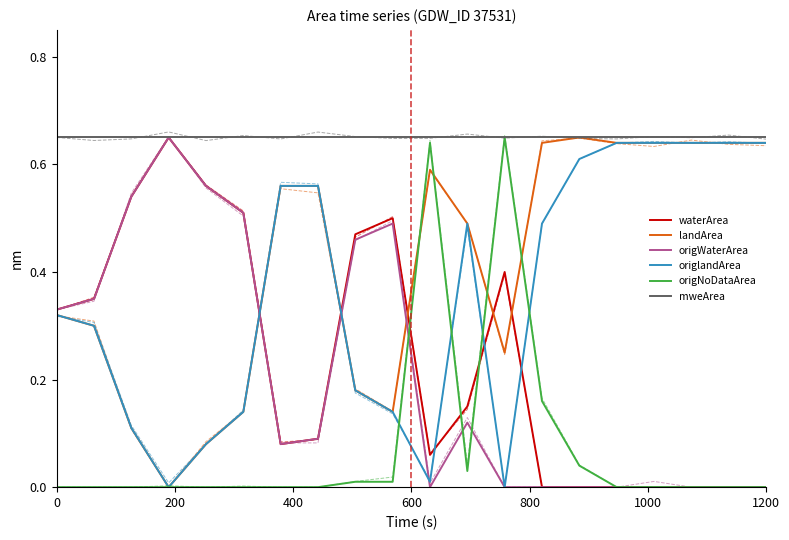

Between 9 and 1000, which is larger?

9